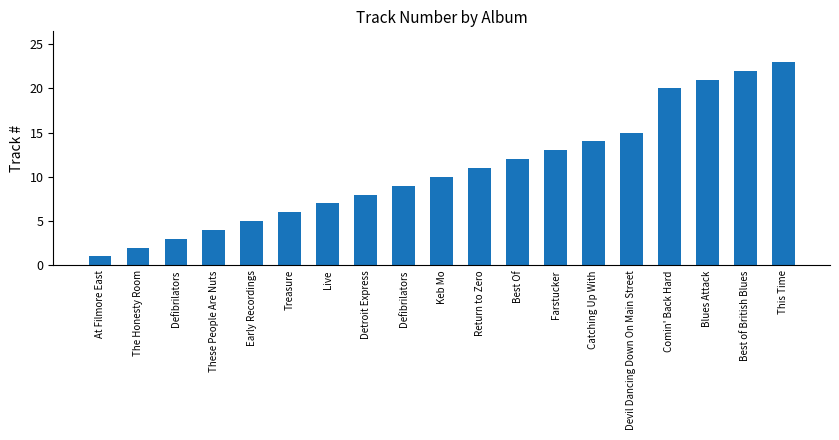

Which category has the lowest value across all series?

At Filmore East